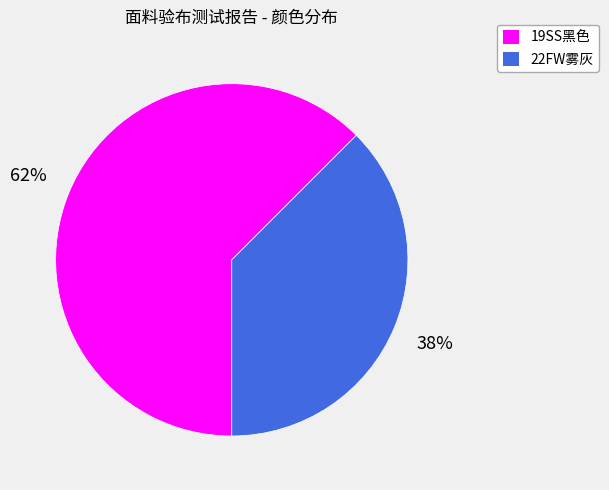

To the nearest percent, what portion does 19SS黑色 represent?

62%